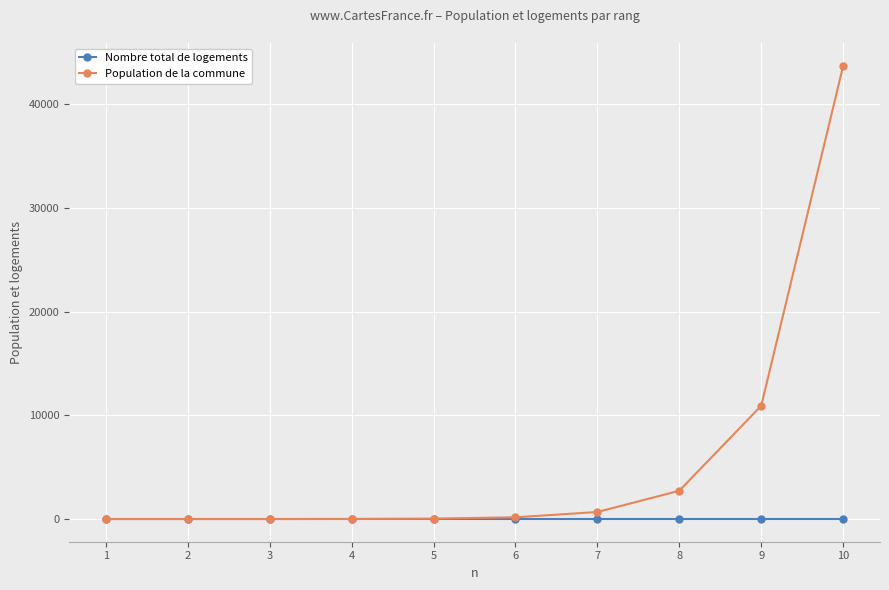

What is the maximum value for Nombre total de logements?

0.5